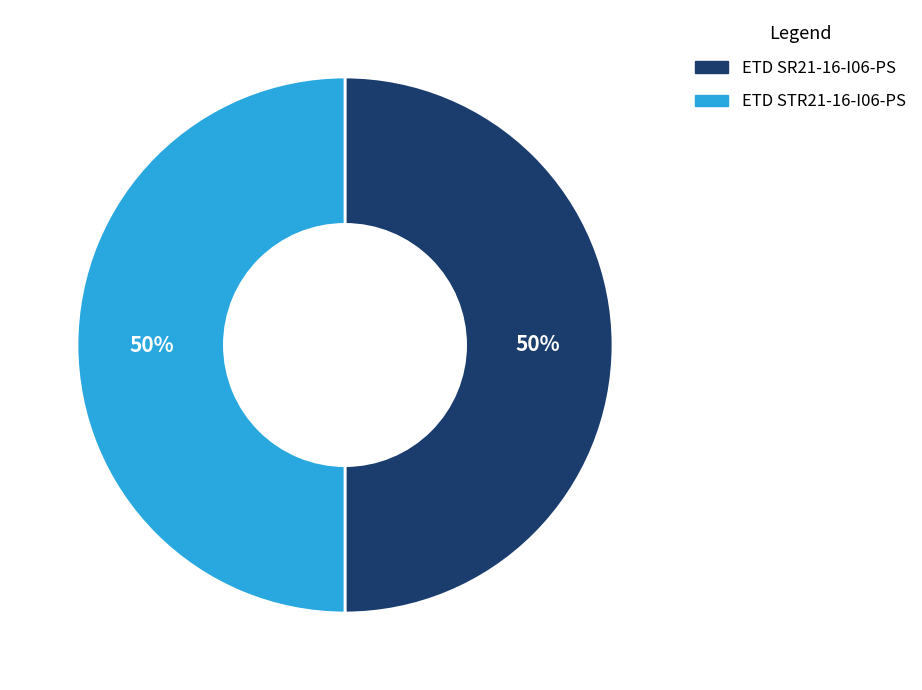

To the nearest percent, what is the combined percentage of ETD SR21-16-I06-PS and ETD STR21-16-I06-PS?

100%